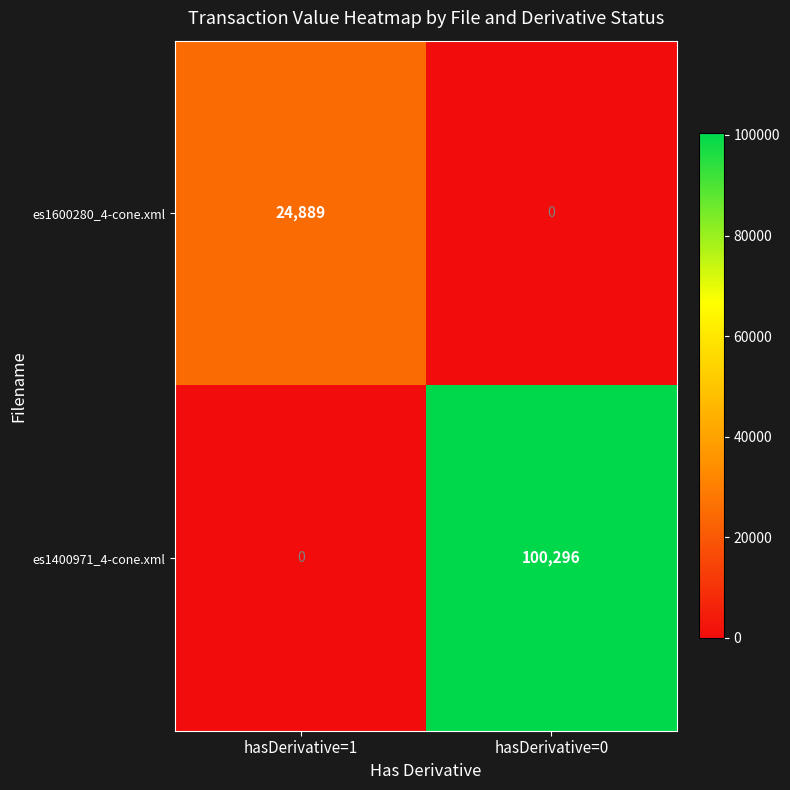

At how many categories does at least one series exceed 86863?

1